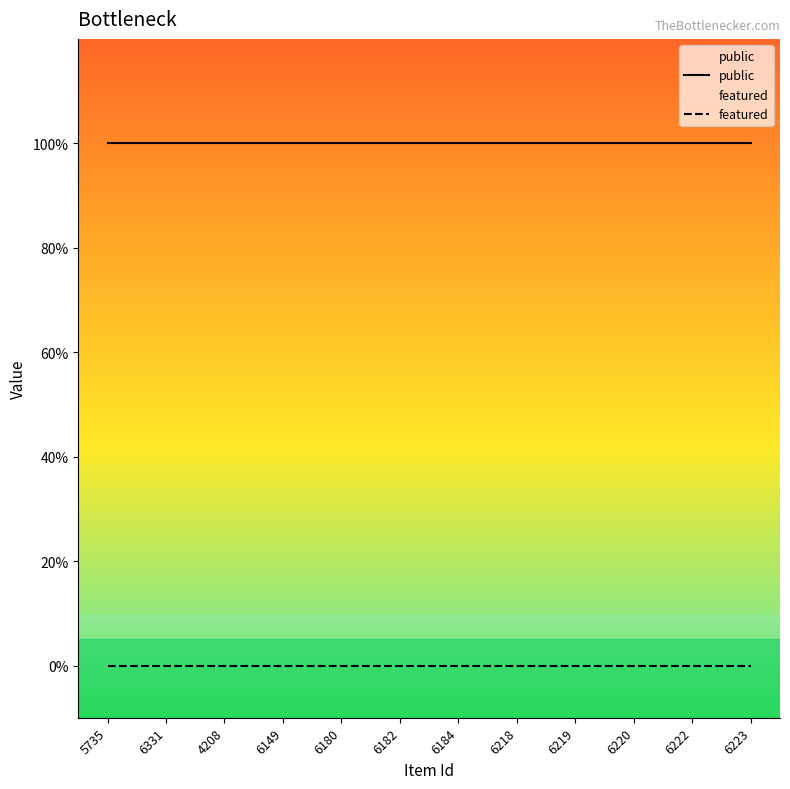

True or false: public and featured intersect in this chart.

False